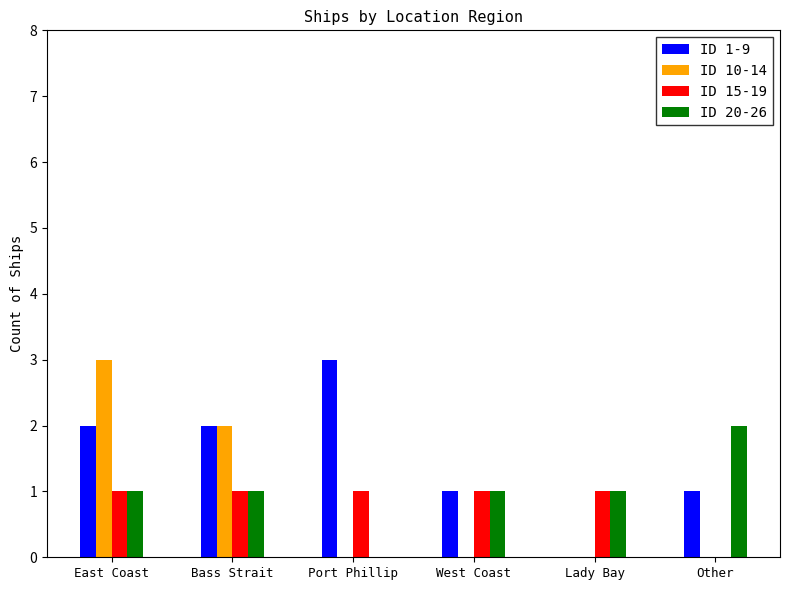

What is the total value across all series at Lady Bay?

2